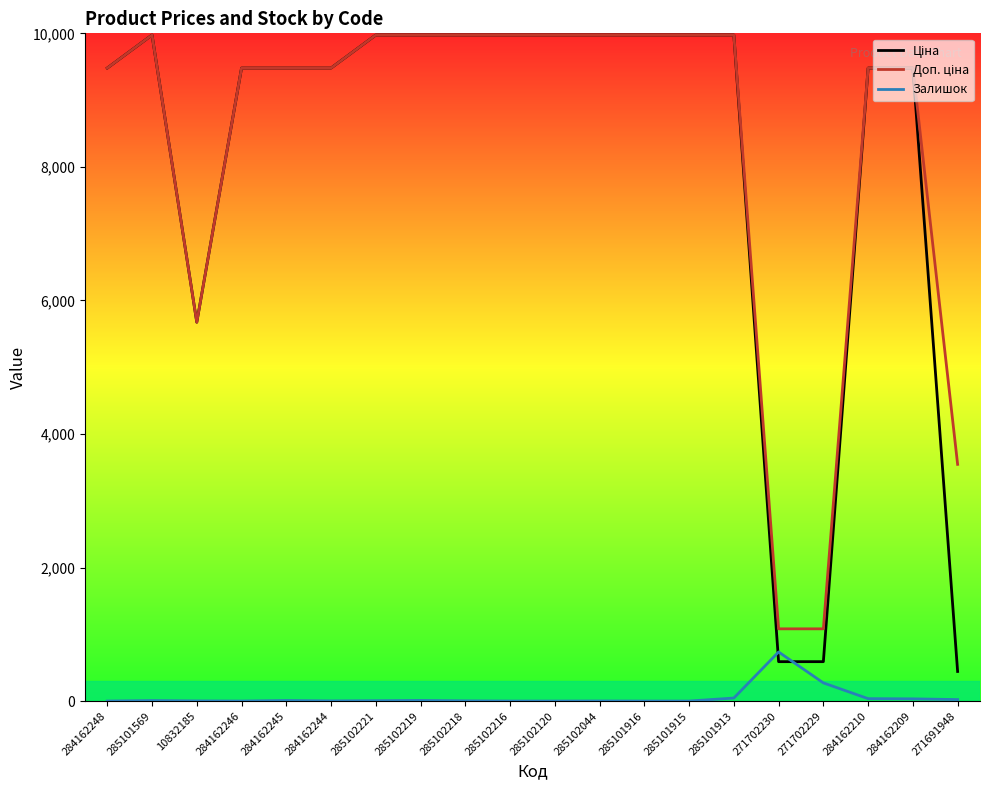

What is the spread (max minus min) of values at 285102221?

9970.0